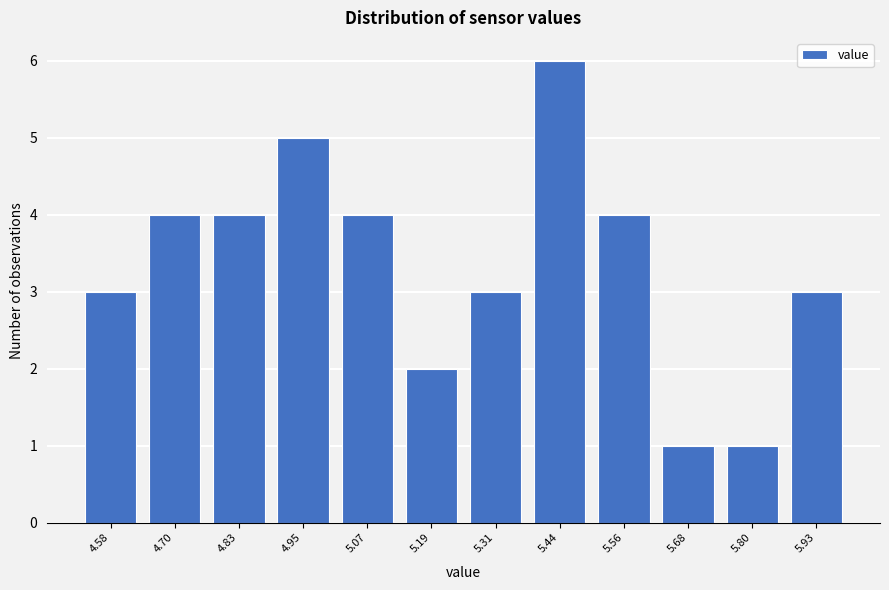

Reading left to right, what are all the values shown in this chart?

3	4	4	5	4	2	3	6	4	1	1	3